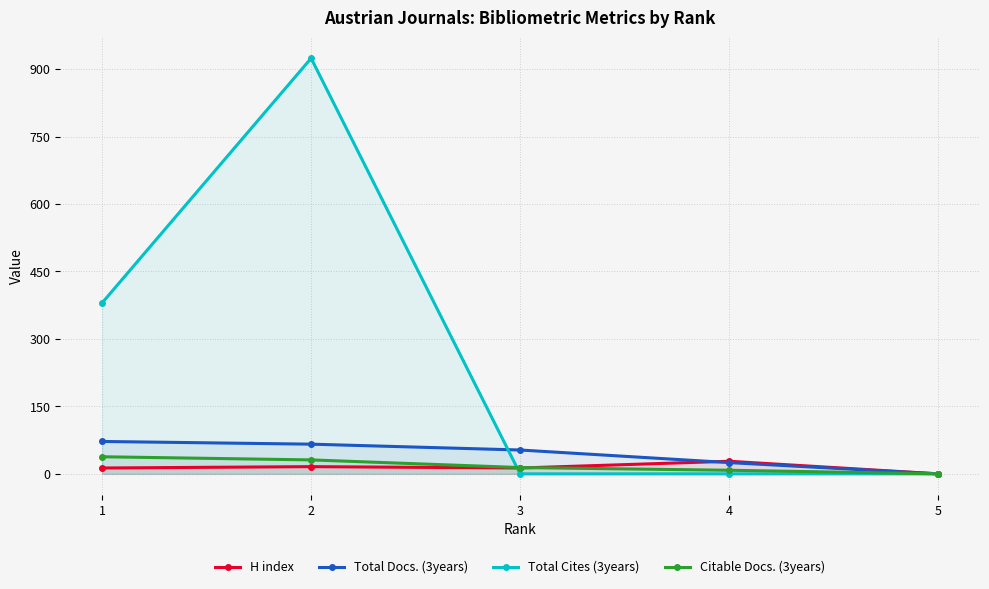

List the labels in order of Total Cites (3years) value, largest first.

2, 1, 3, 4, 5